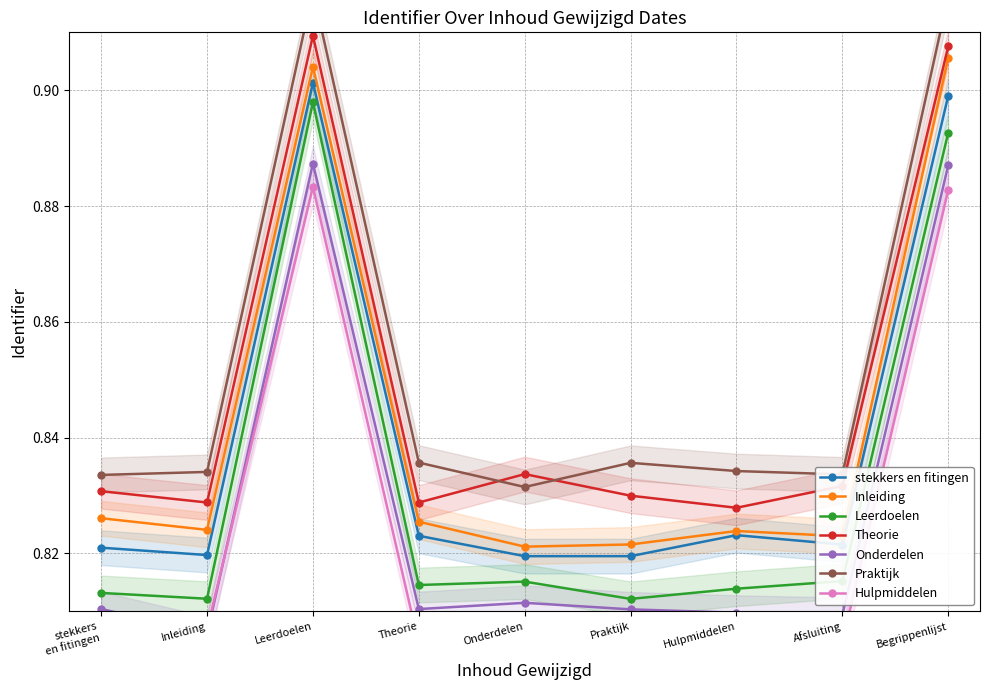

At which category does Theorie reach its first local peak?

Leerdoelen